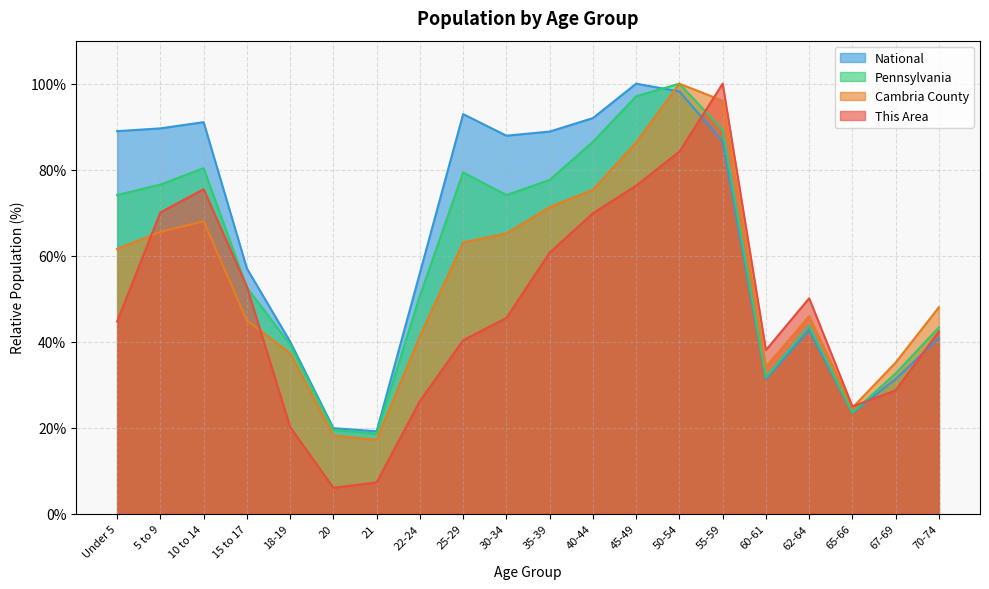

At how many categories does at least one series exceed 31?

17